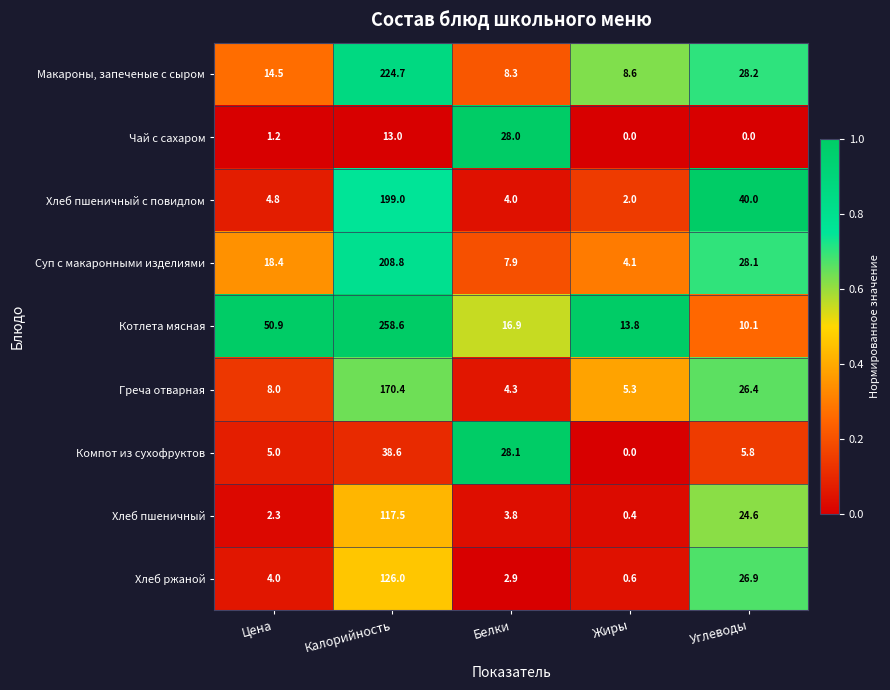

What is the maximum value shown in the chart?

258.6